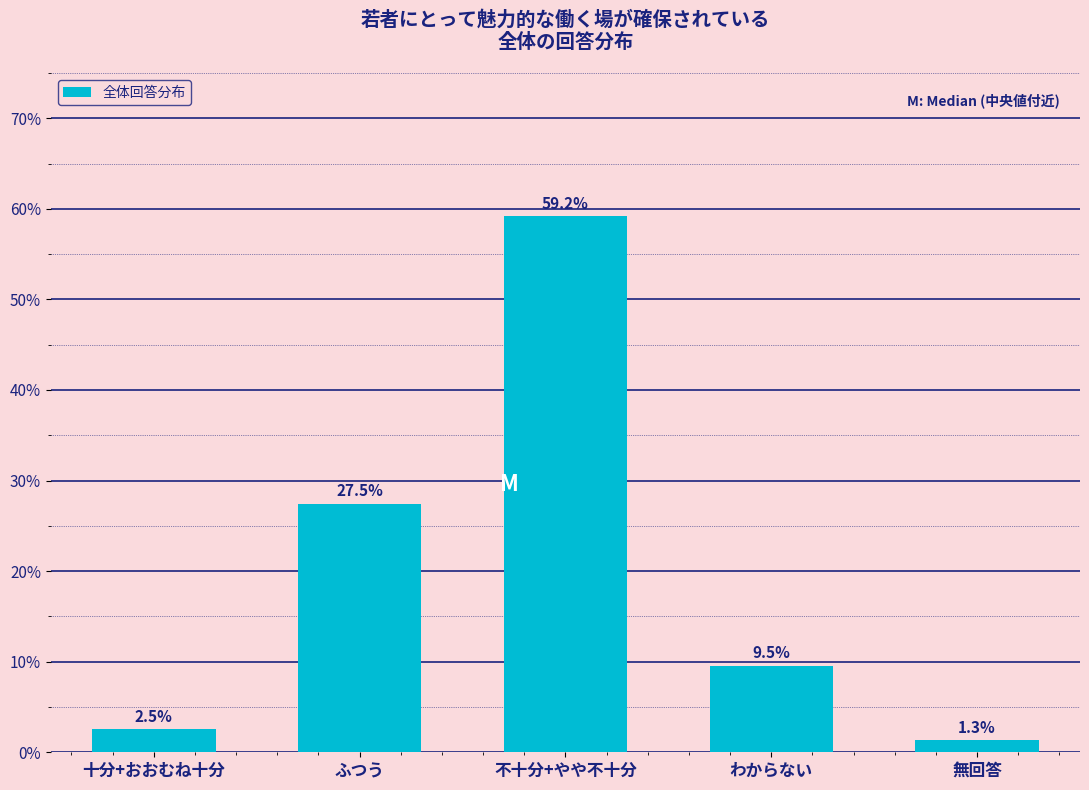

Reading left to right, list all the values displayed in this chart.

十分+おおむね十分=2.5	ふつう=27.5	不十分+やや不十分=59.2	わからない=9.5	無回答=1.3